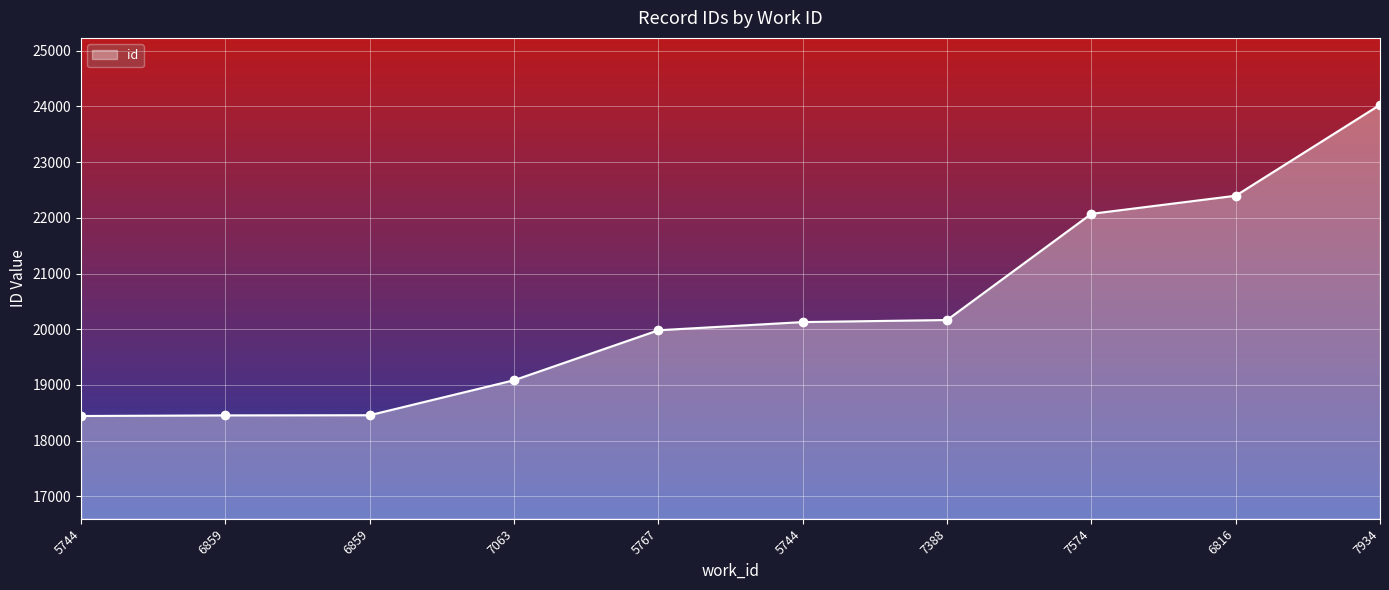

How many data points does each series have?

10